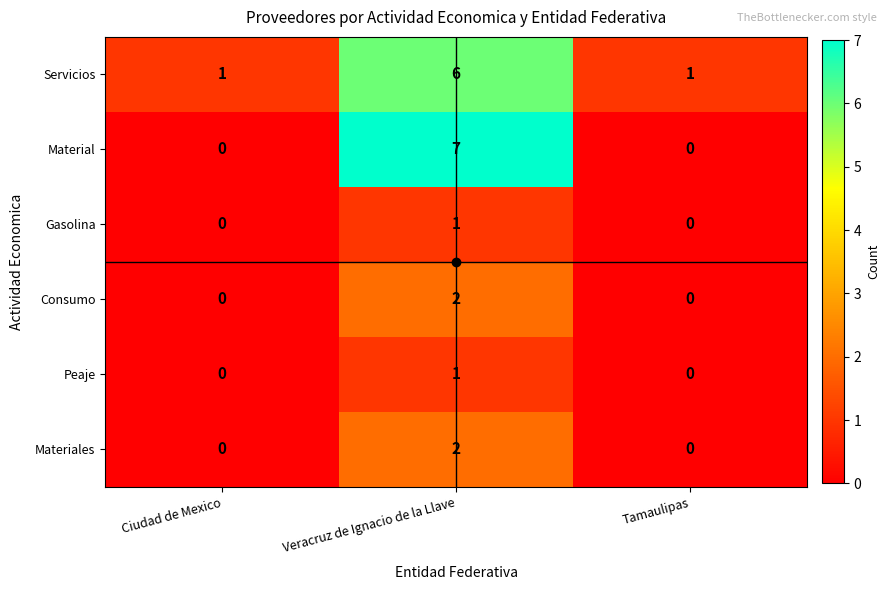

How many Servicios values are between 1 and 6?

3